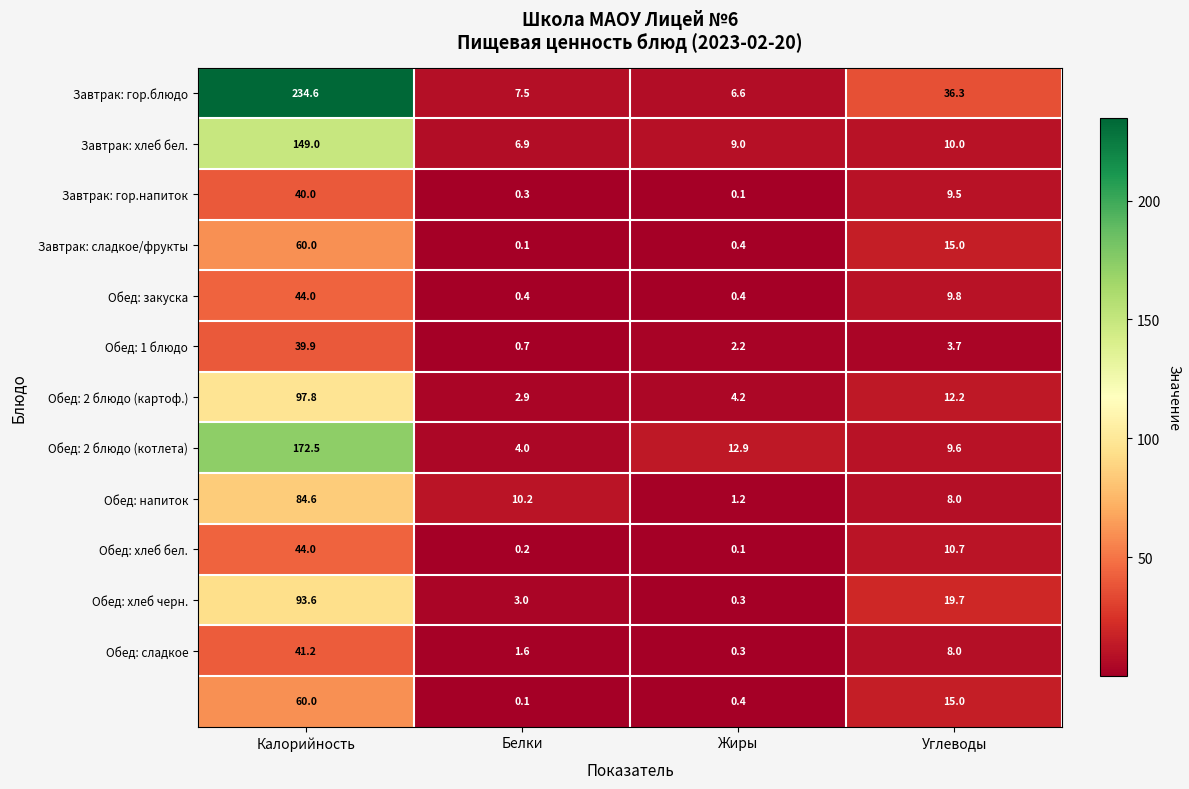

What is the spread (max minus min) of values at Жиры?

12.8